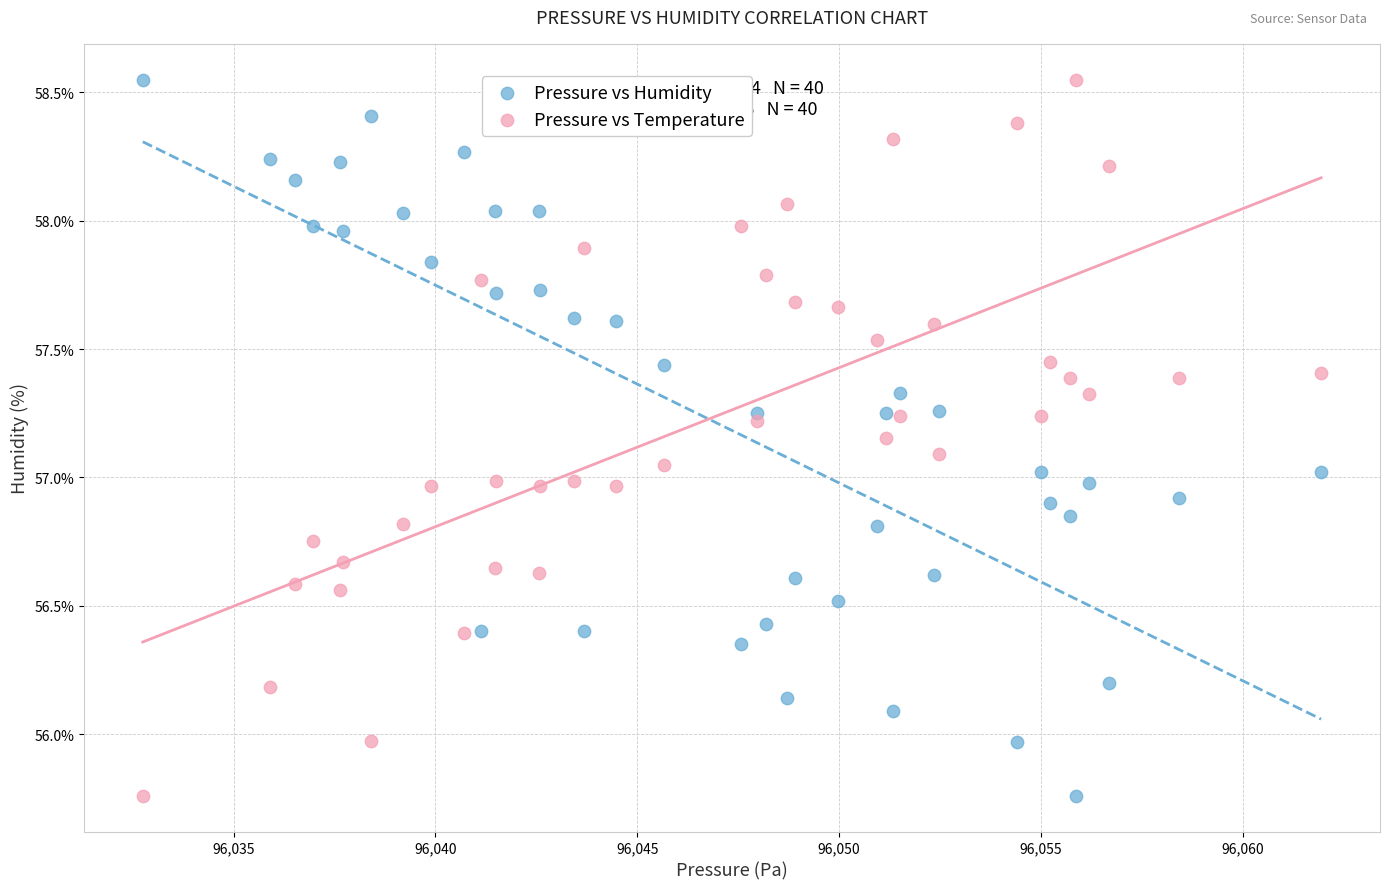

Across all data points, what is the range of Y values (max minus min)?

2.8